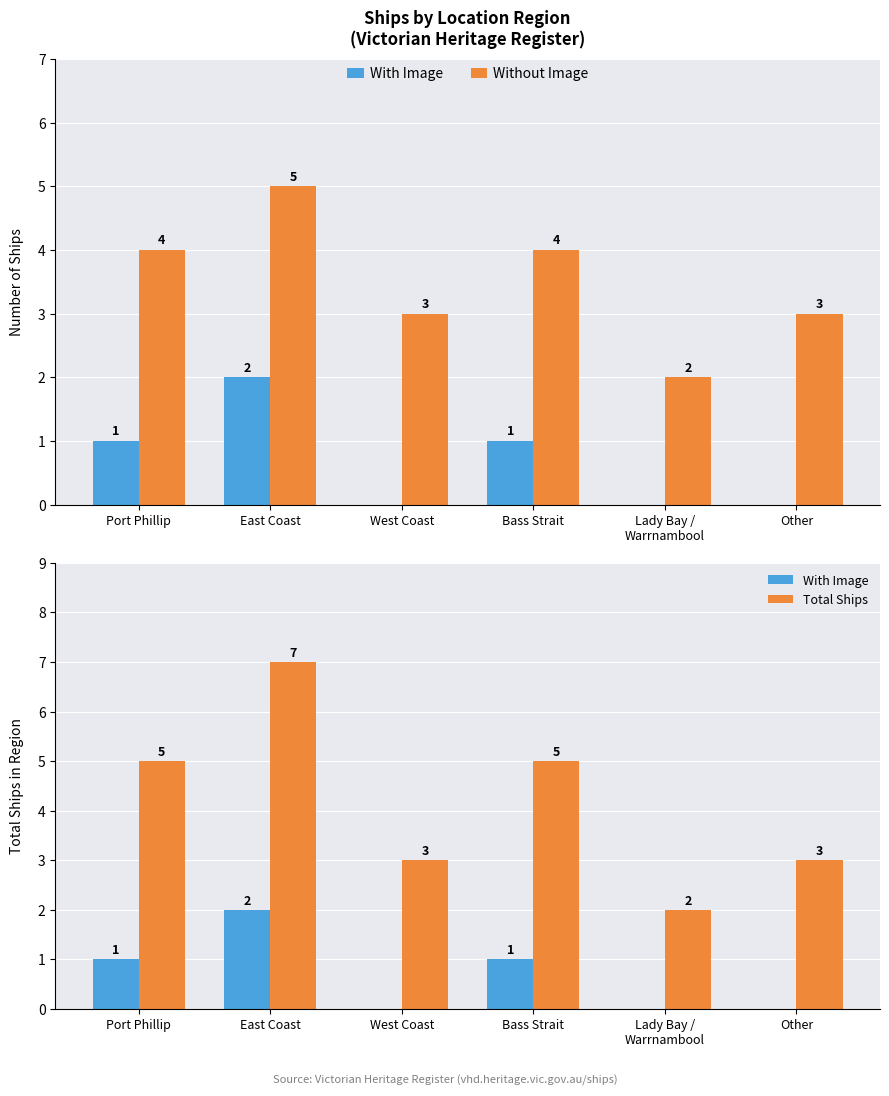

The value of Without Image at Bass Strait is 2. True or false?

False